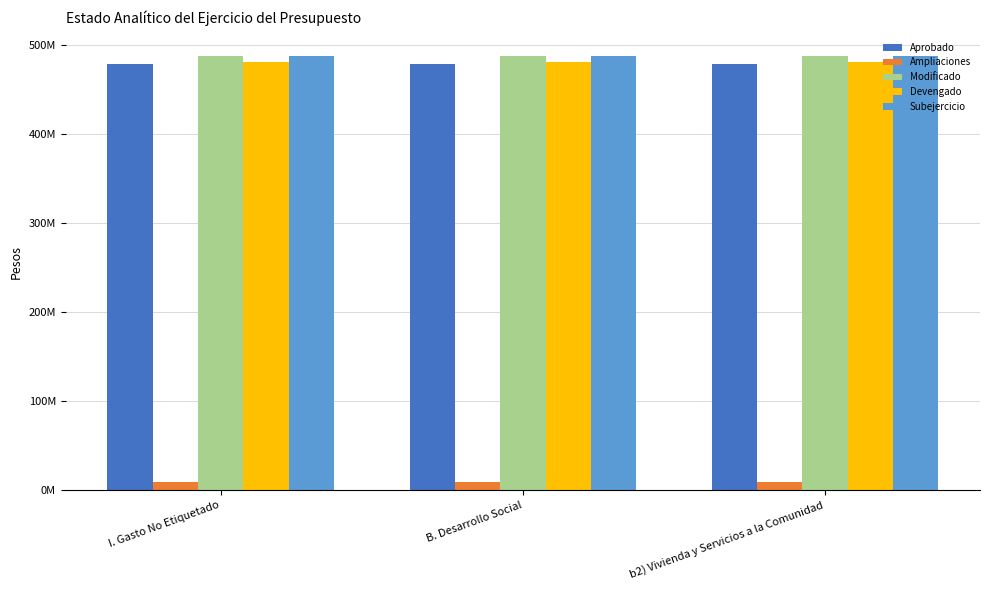

What is the total value across all series at b2) Vivienda y Servicios a la Comunidad?

1947168729.3